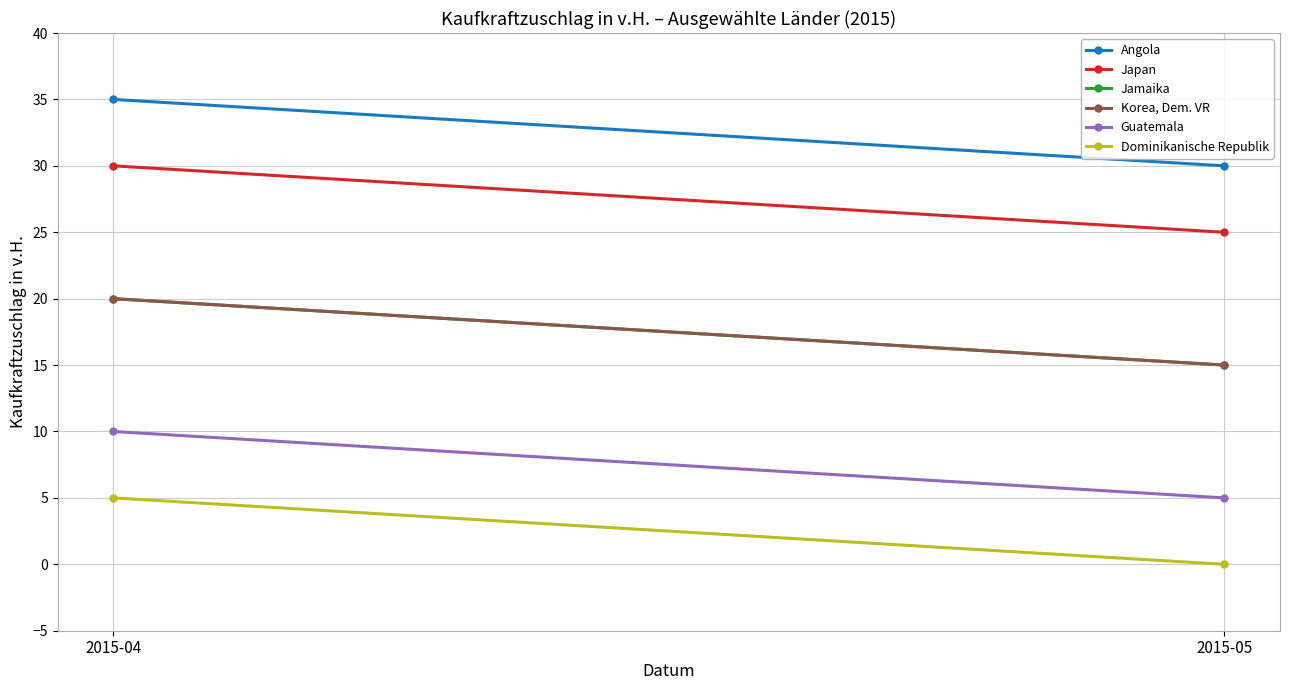

Reading left to right, what are all the values shown in this chart?

Angola: 35	30
Japan: 30	25
Jamaika: 20	15
Korea, Dem. VR: 20	15
Guatemala: 10	5
Dominikanische Republik: 5	0